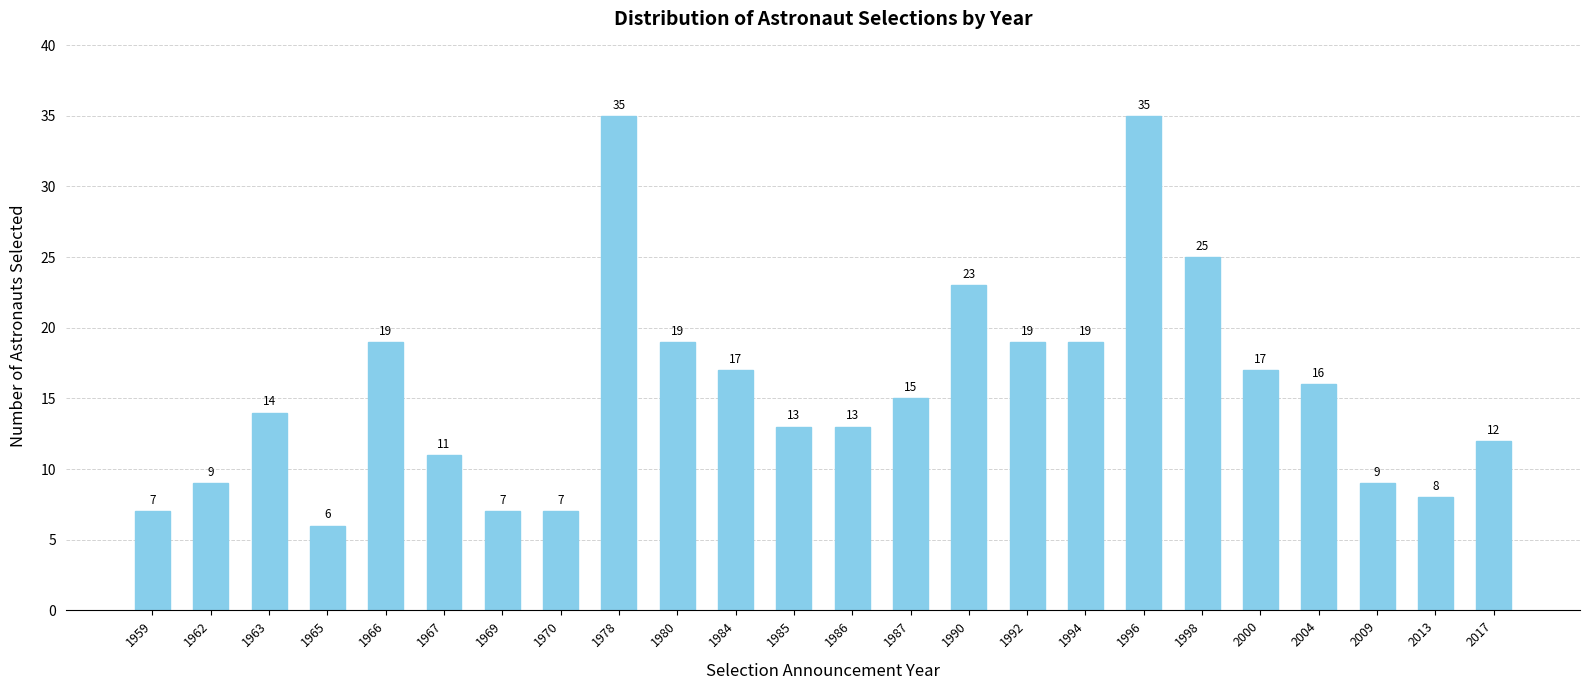

What is the change in value from 1966 to 2000?

-2